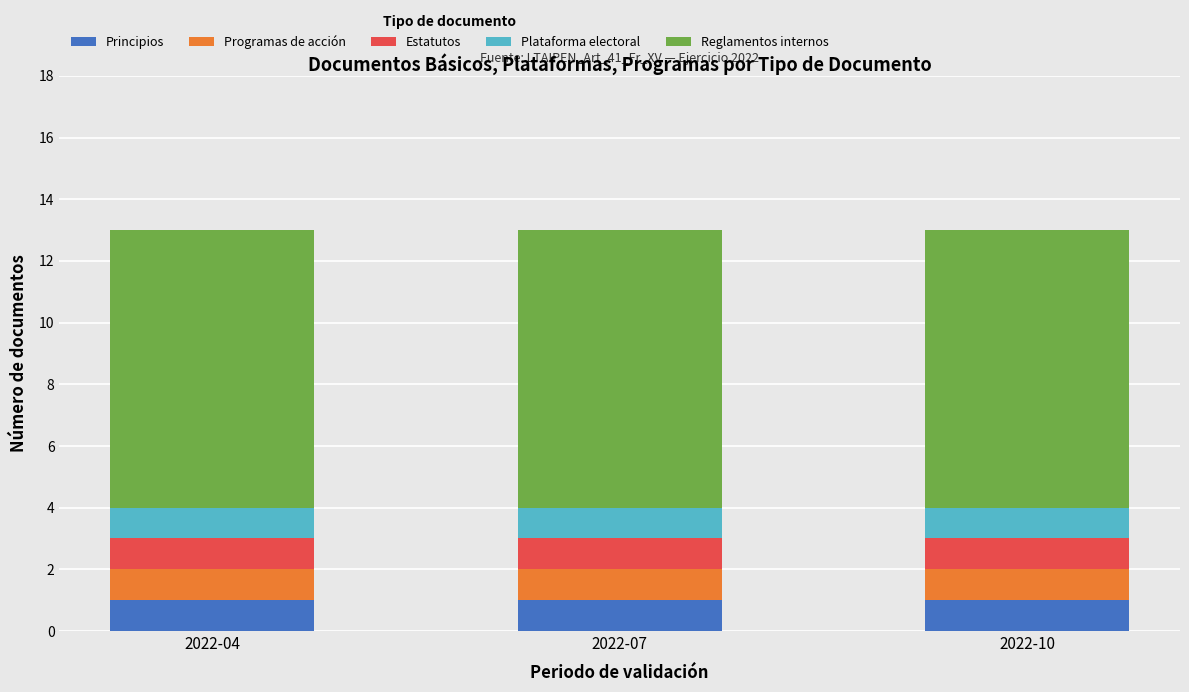

Is it true that Principios equals 0 at 2022-04?

False